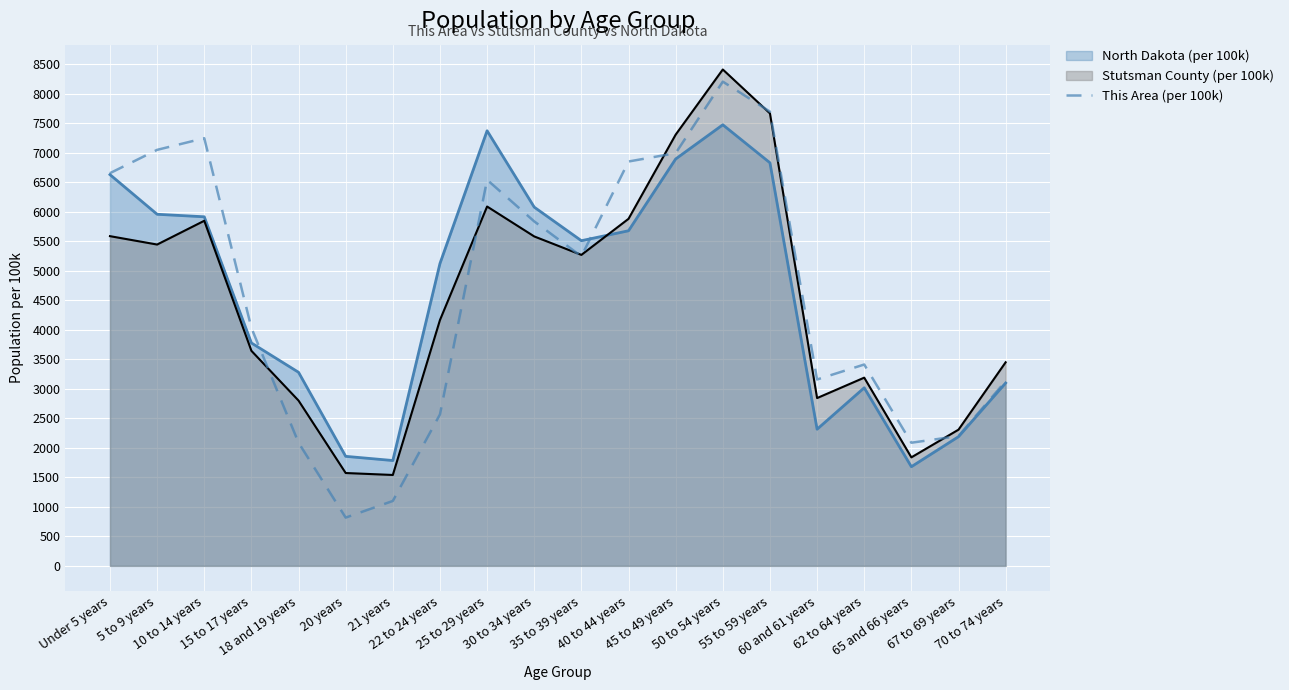

Which series has the largest range (max minus min)?

This Area (per 100k)